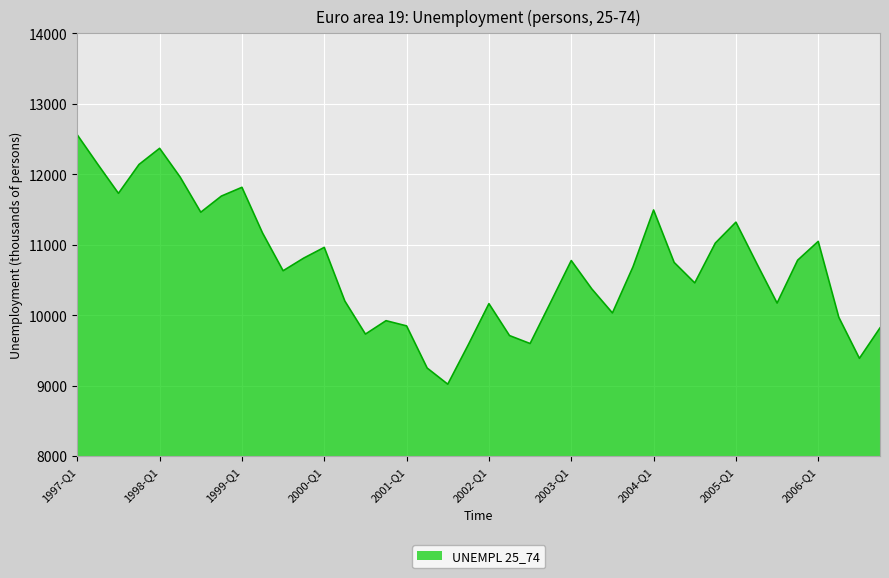

What is the maximum value shown in the chart?

12558.8